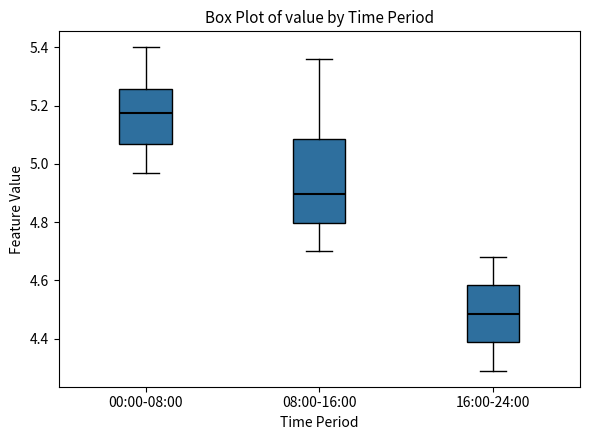

Which box is the tallest, from its lower edge to its upper edge?

08:00-16:00